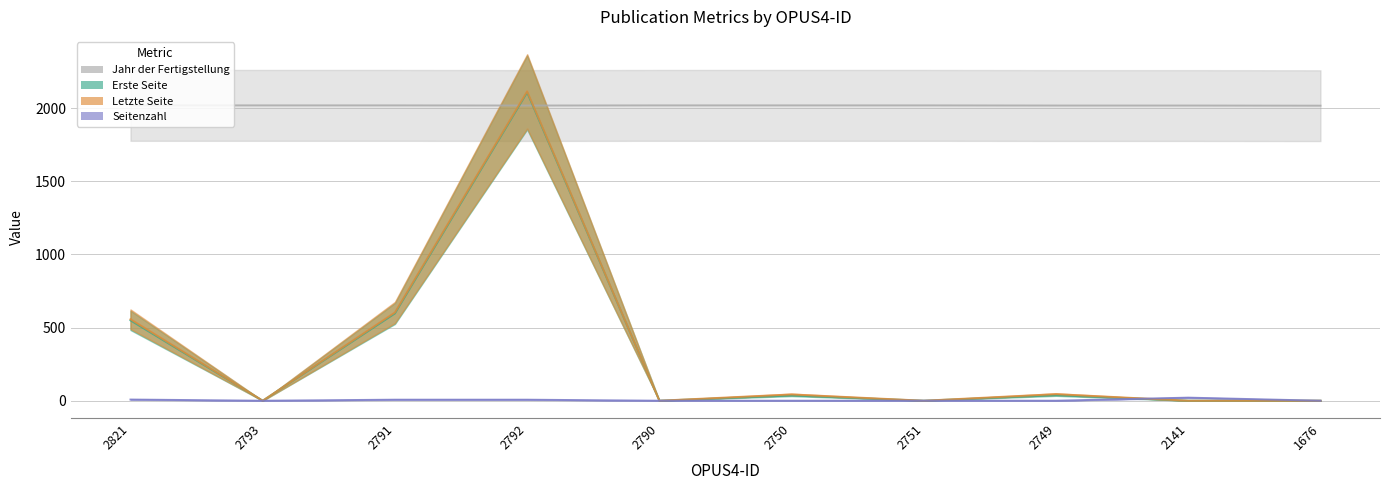

Where does the Letzte Seite series first go above 43?

2821